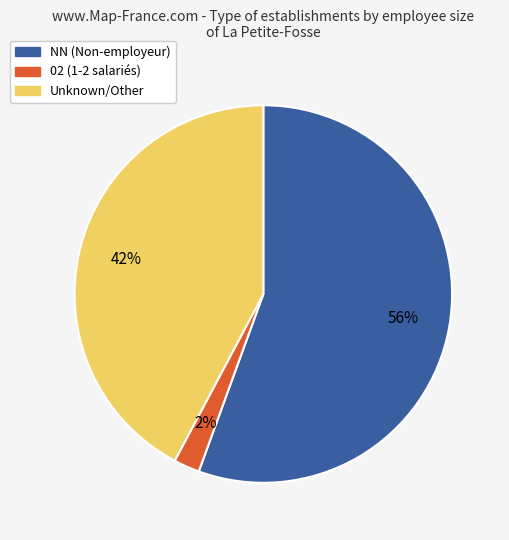

Is there a majority slice in this chart?

Yes